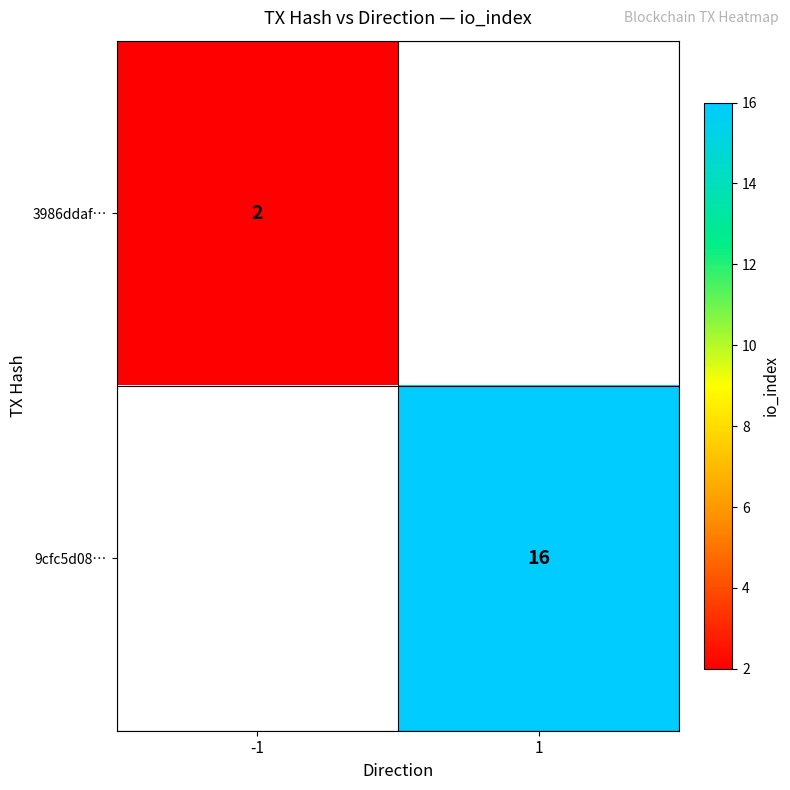

Which label corresponds to the smallest value in the chart?

-1